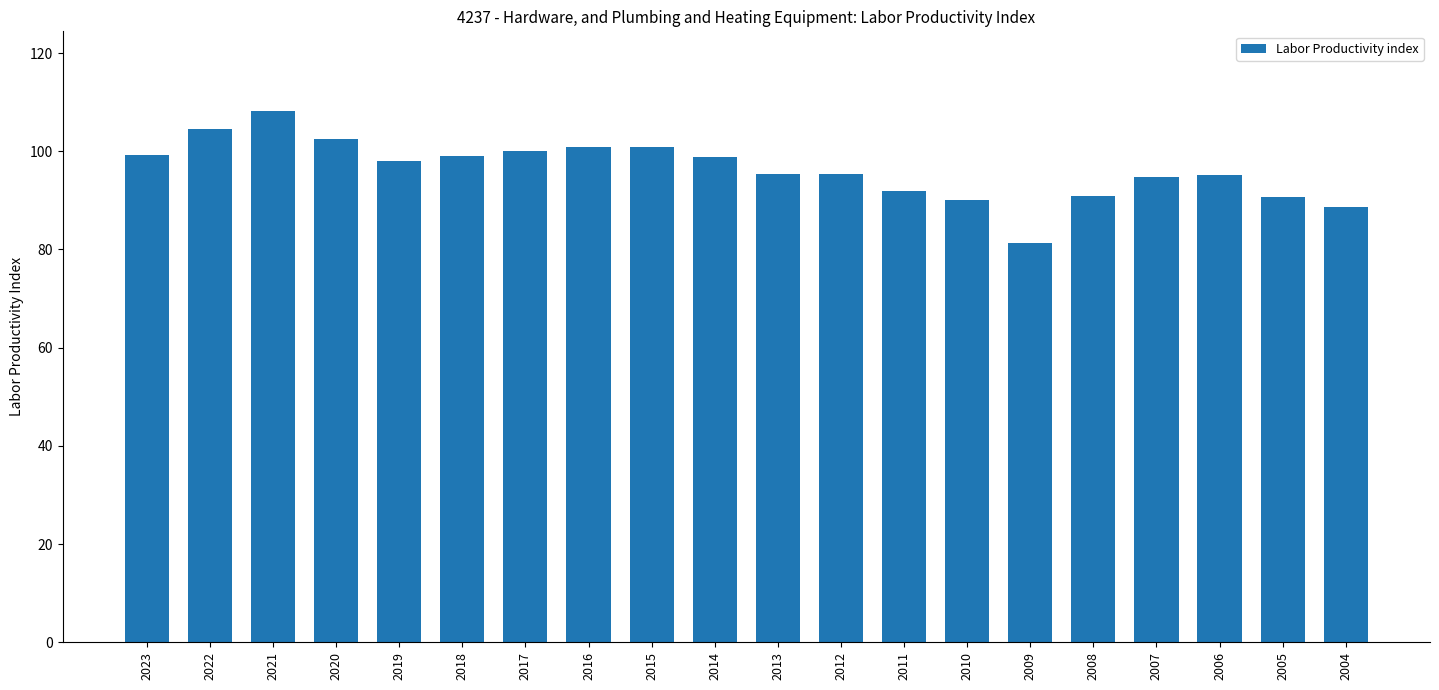

How many data points are less than 97?

10